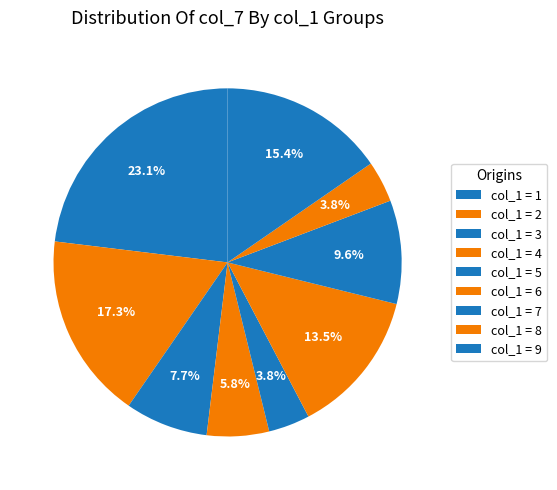

Is there any slice that represents more than half of the pie?

No